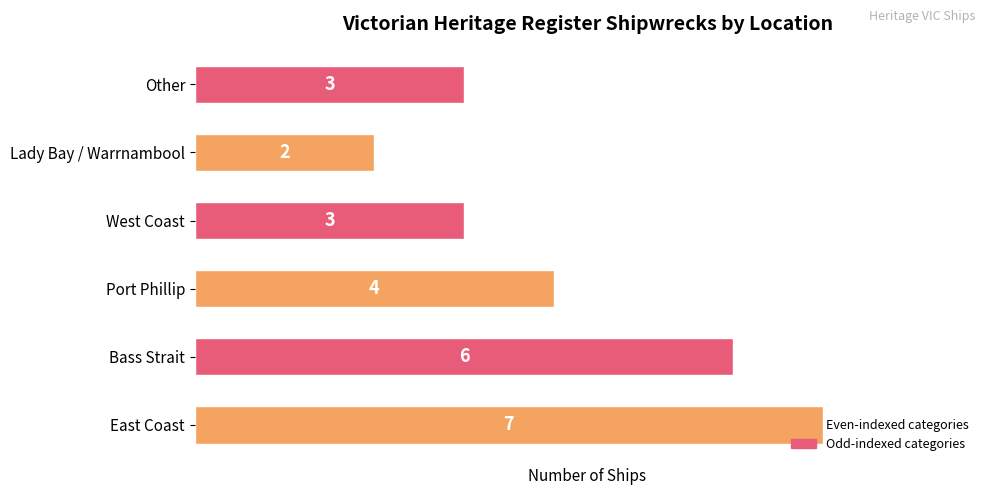

True or false: the data shows 2 at Lady Bay / Warrnambool.

True